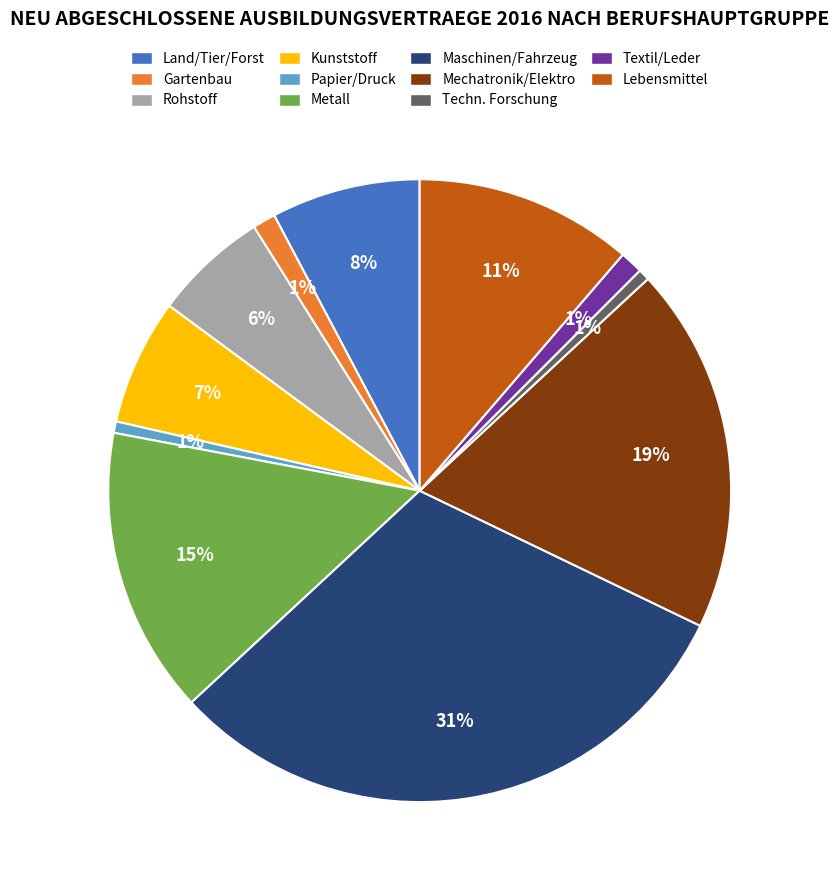

Count the number of slices in the pie.

11